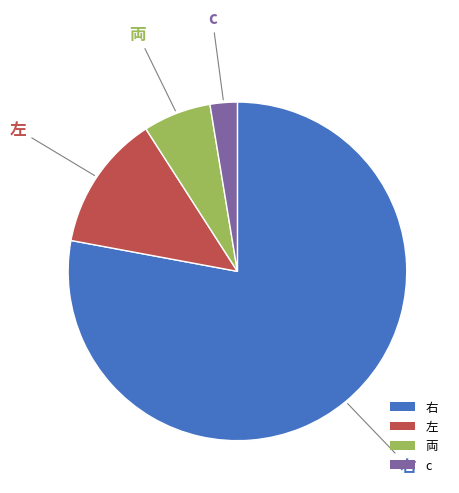

Is it true that 左 is 13% of the pie?

True